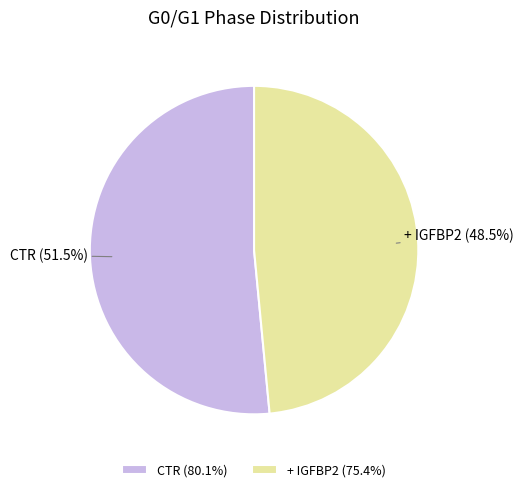

Between + IGFBP2 and CTR, which is larger?

CTR